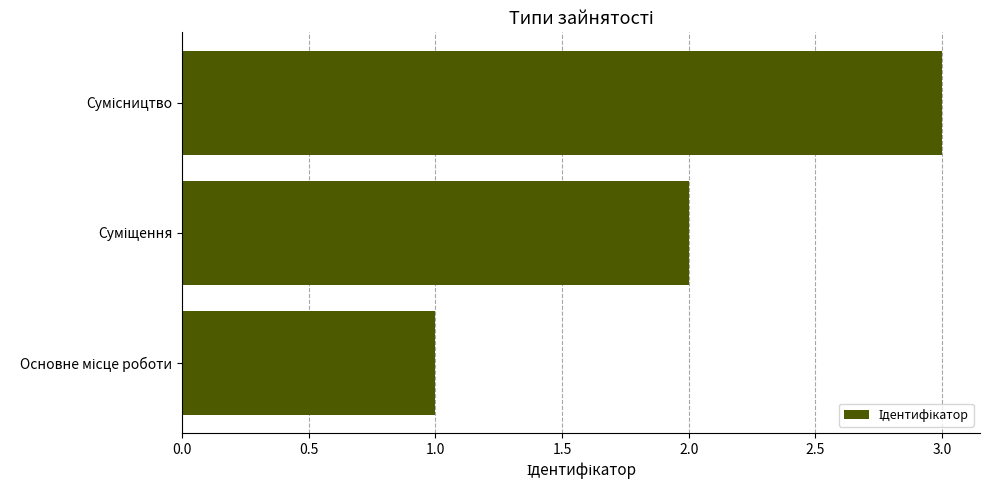

What is the maximum value shown in the chart?

3